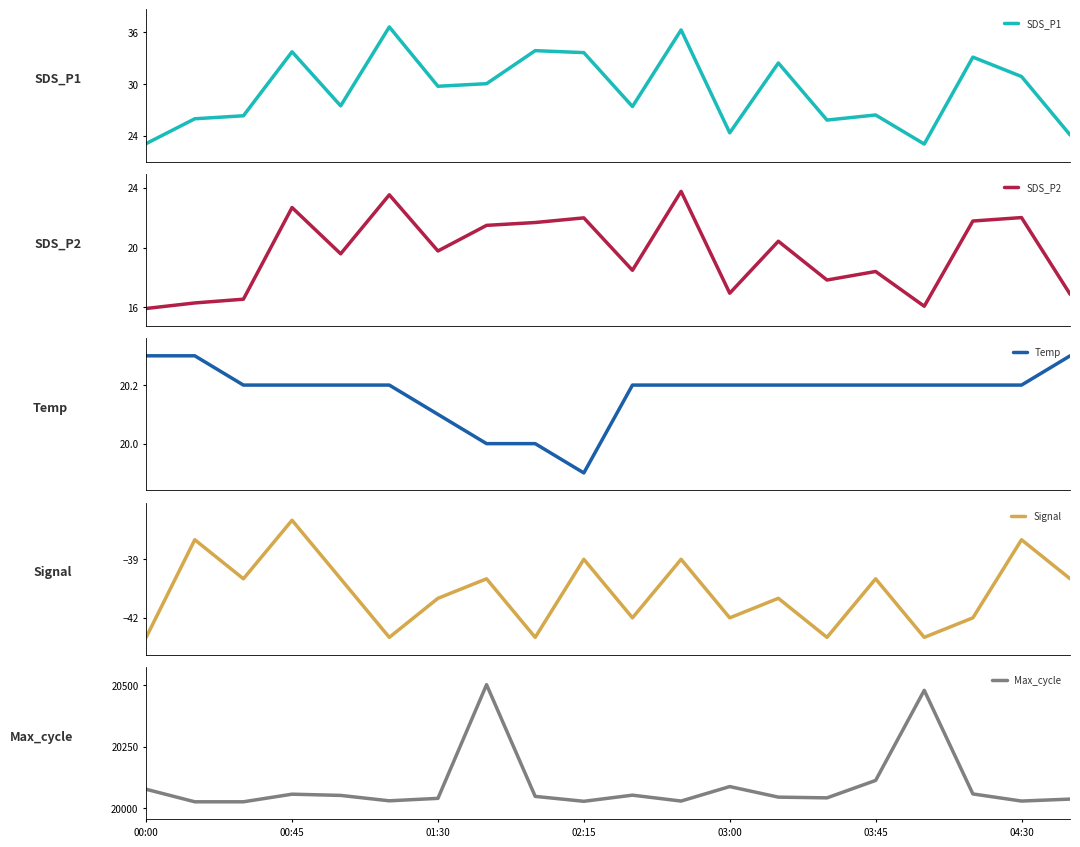

Which has a higher value, 18 or 7?

18